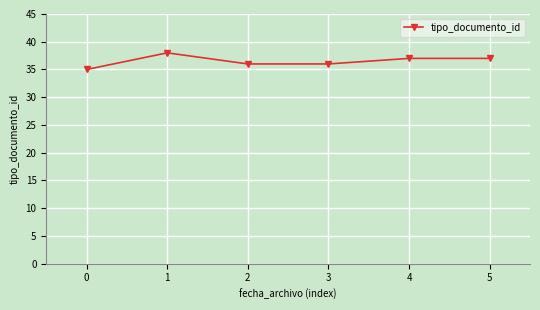

How many values are between 36 and 37?

4